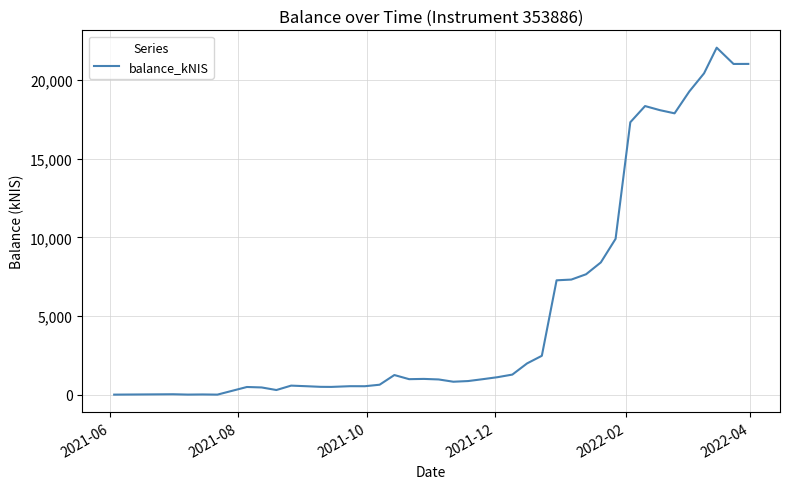

How many lines are shown in the chart?

1